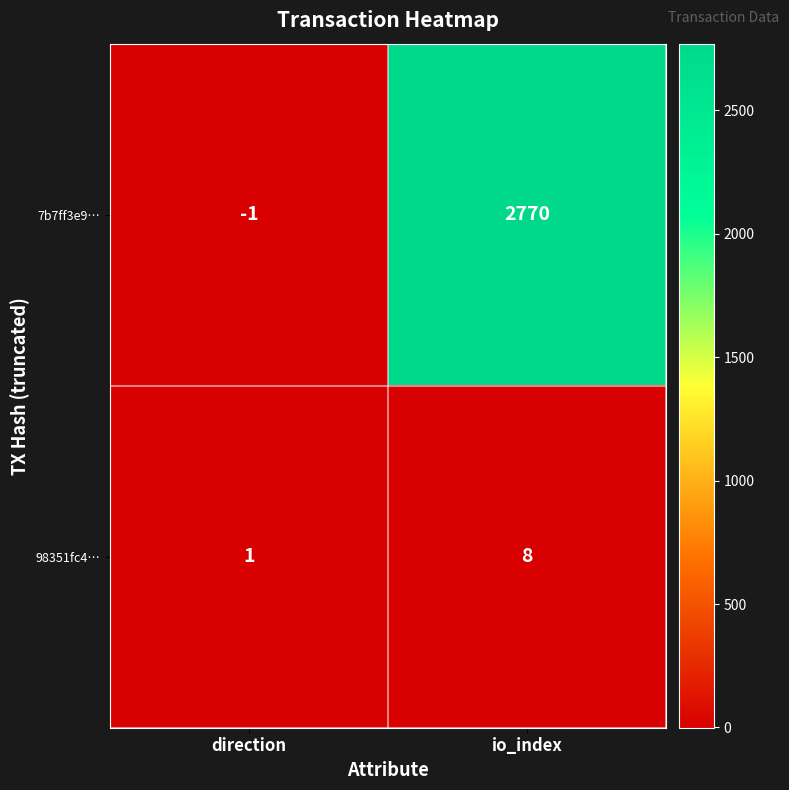

At which category is the sum across all series the highest?

io_index